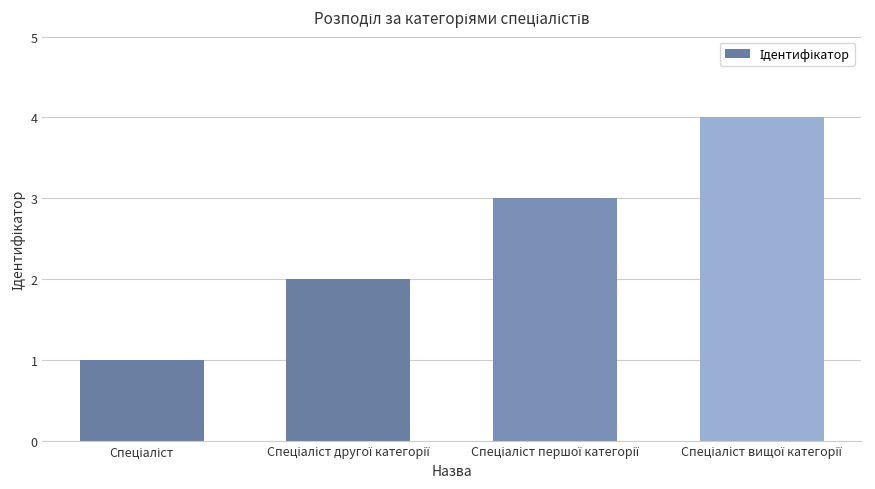

What is the value of the 4th bar from the left?

4